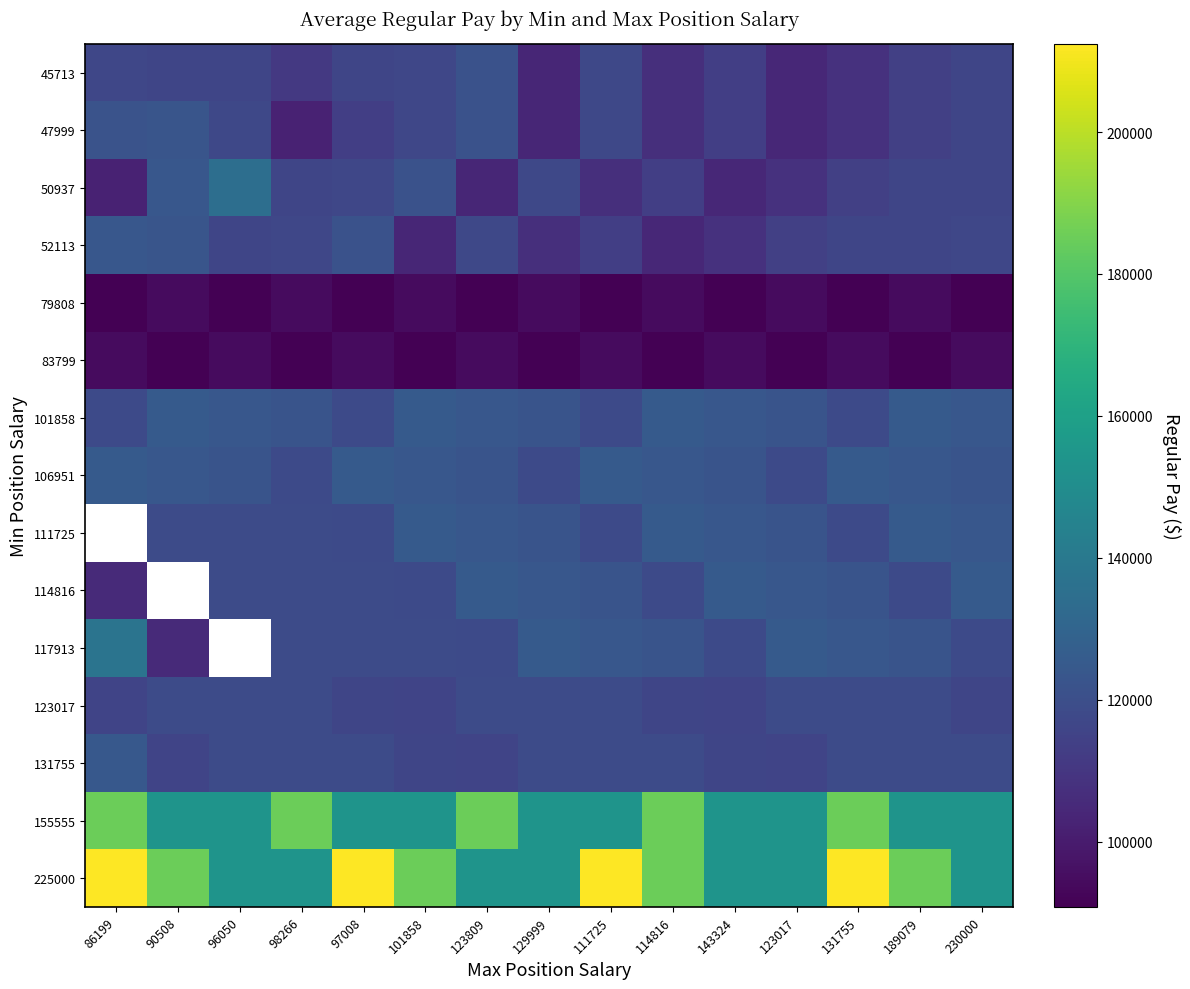

Where does the 117913 series first go above 118820?

86199